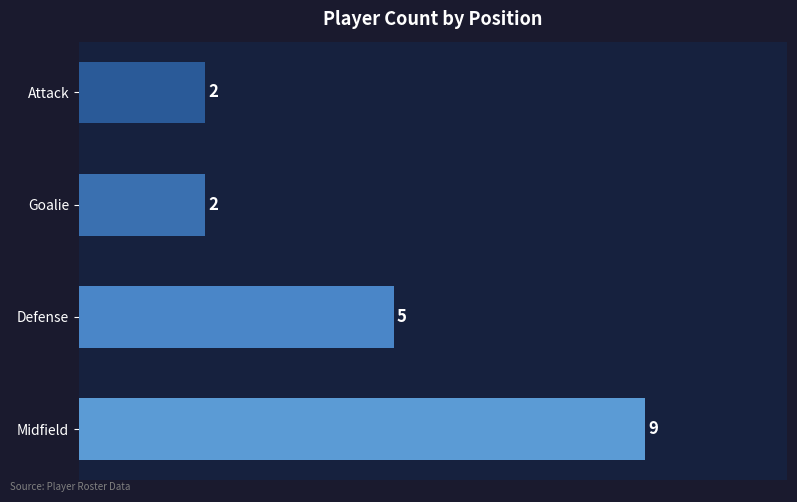

What is the difference between the second highest and second lowest values?

3